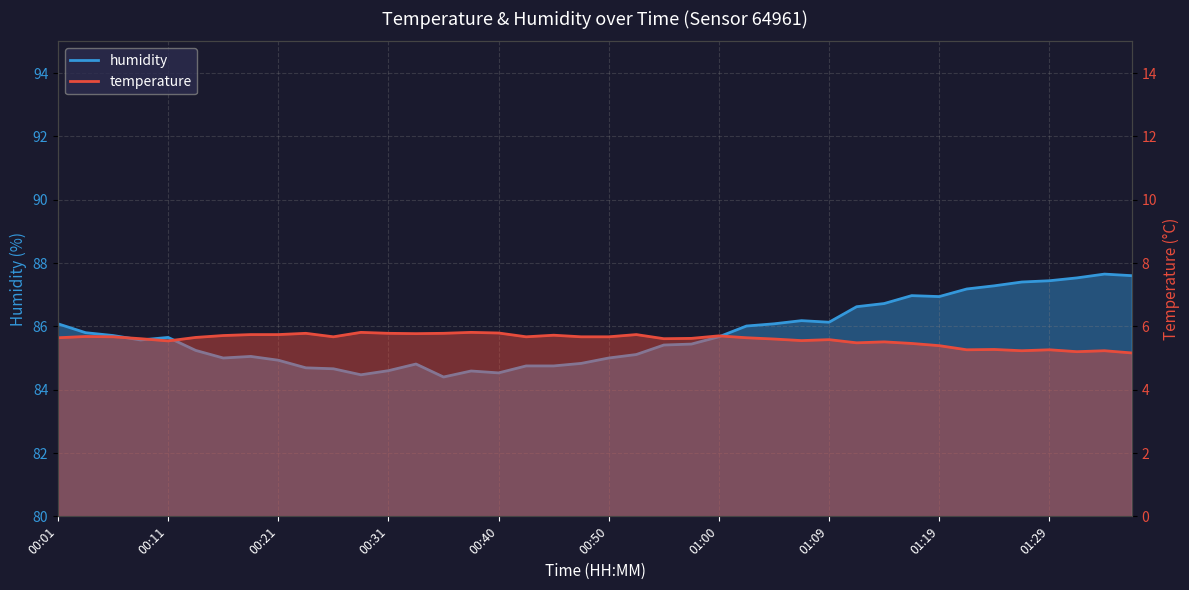

True or false: temperature and humidity intersect in this chart.

False